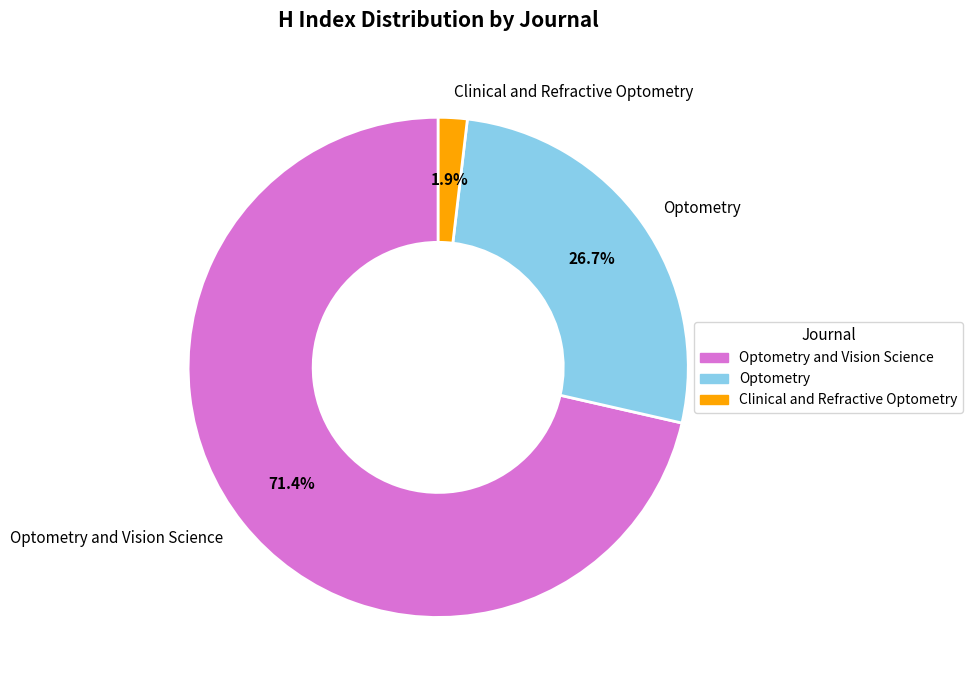

True or false: Optometry accounts for 39% of the total.

False